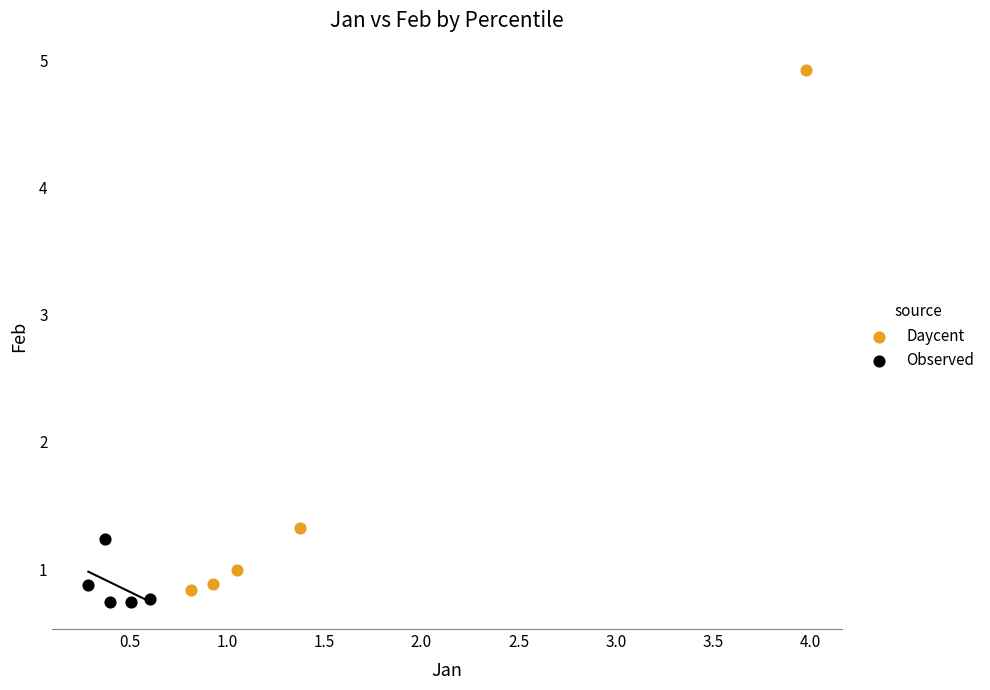

Which series reaches the maximum Y coordinate?

Daycent